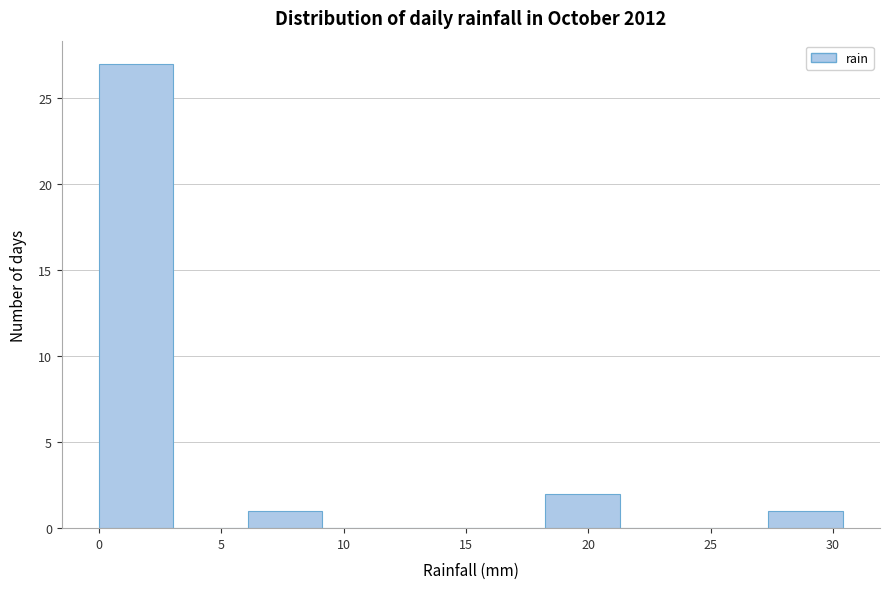

Which range on the x-axis has the tallest bar?

0.0 to 3.0